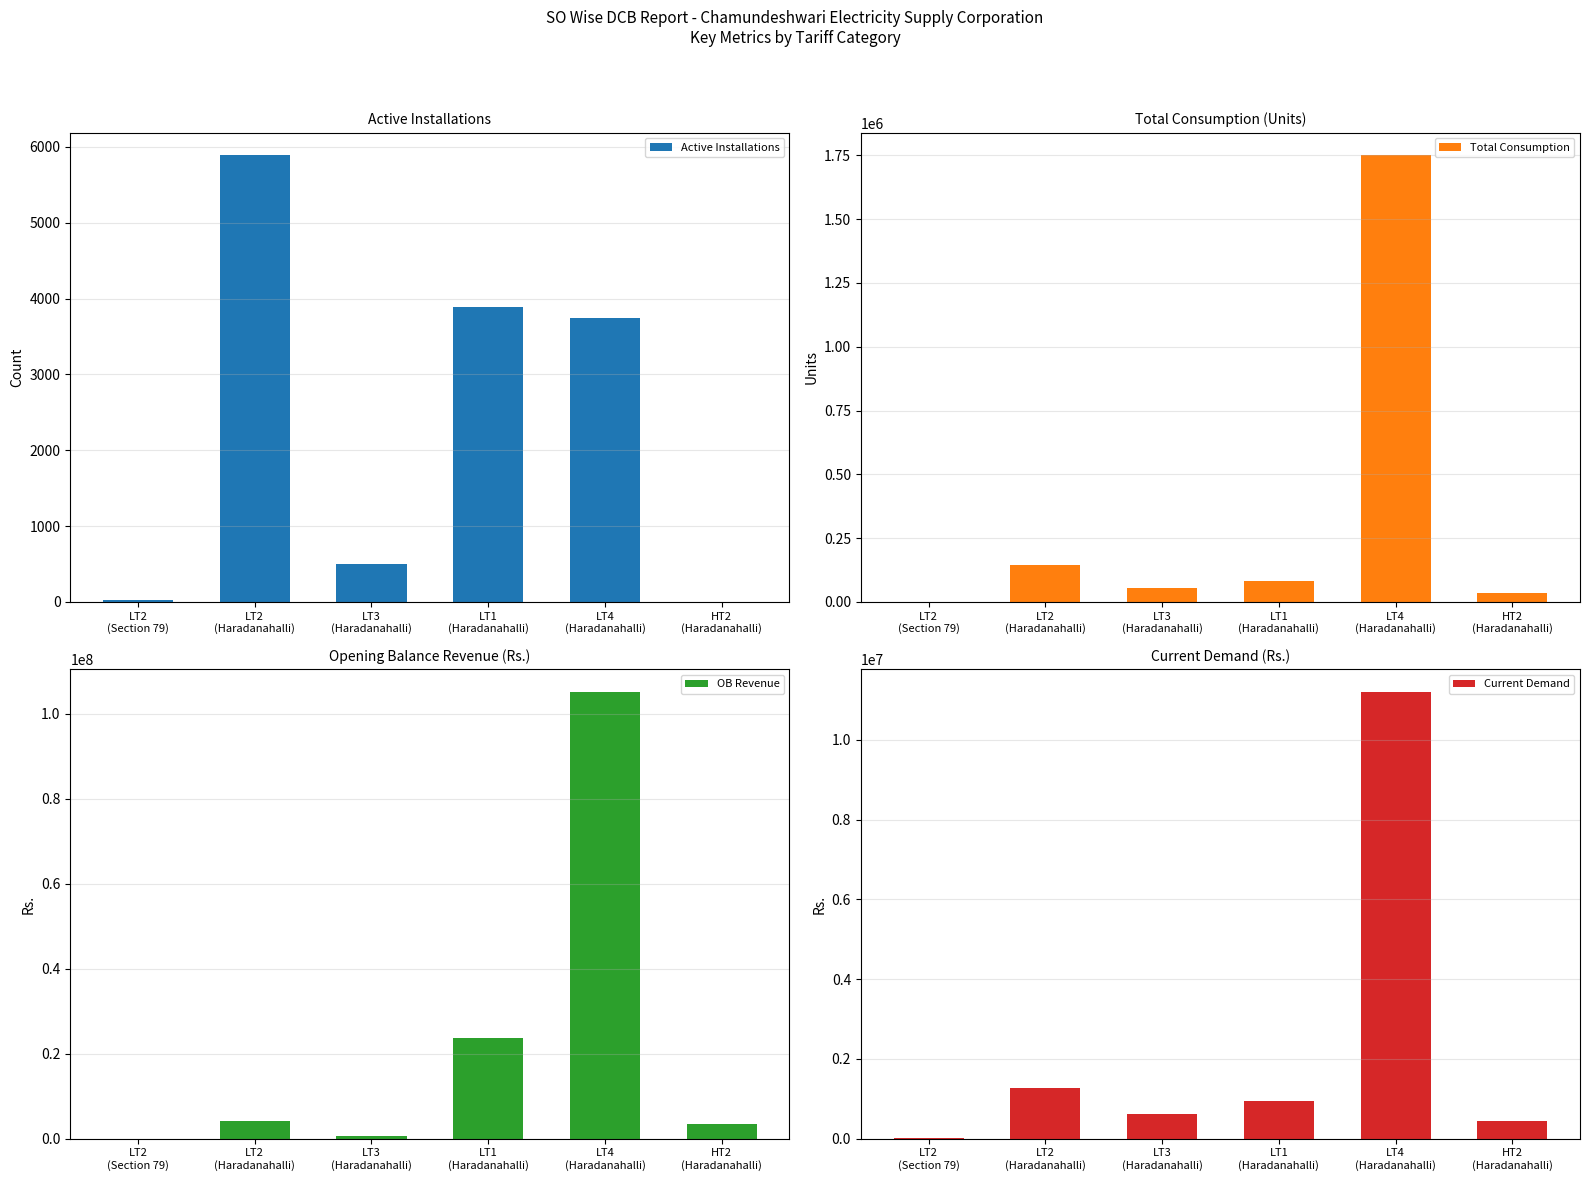

Which series has the largest total across all categories?

OB Revenue